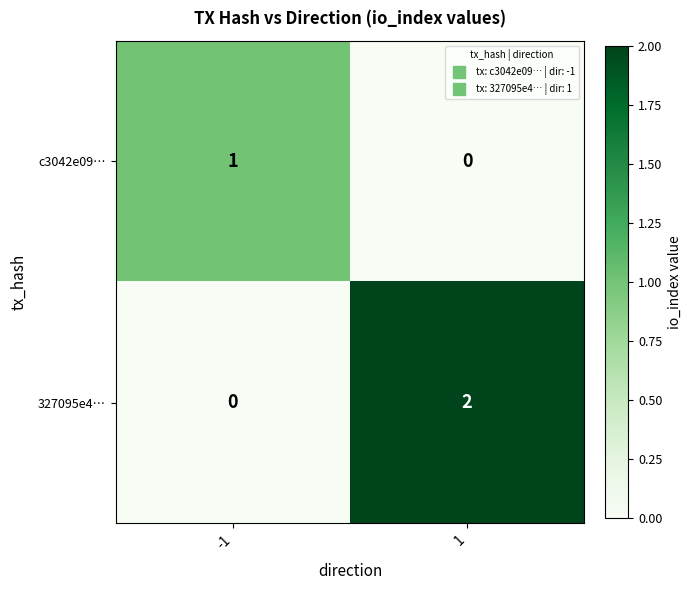

Which series changed the most between -1 and 1?

327095e4…